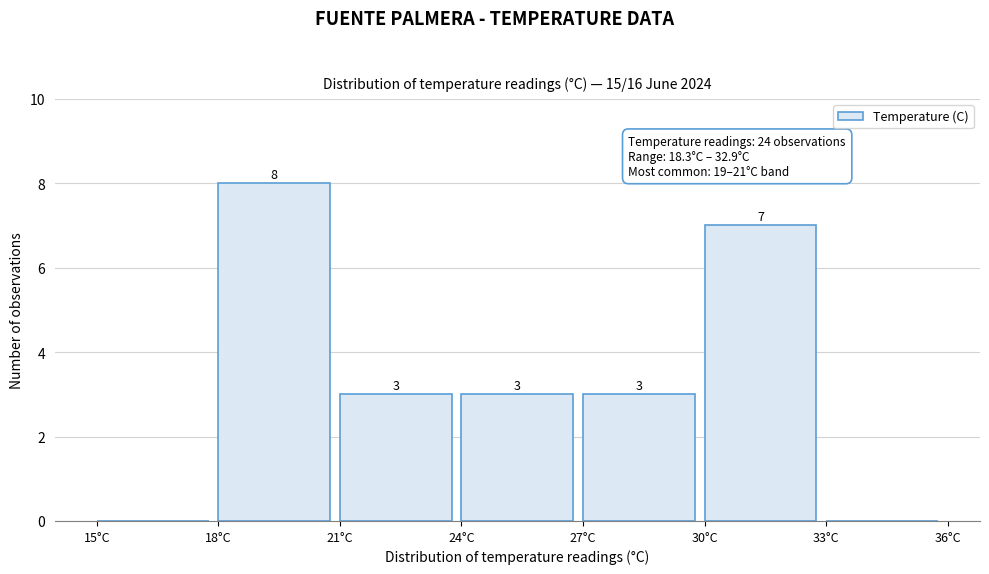

Which range on the x-axis has the tallest bar?

18 to 21